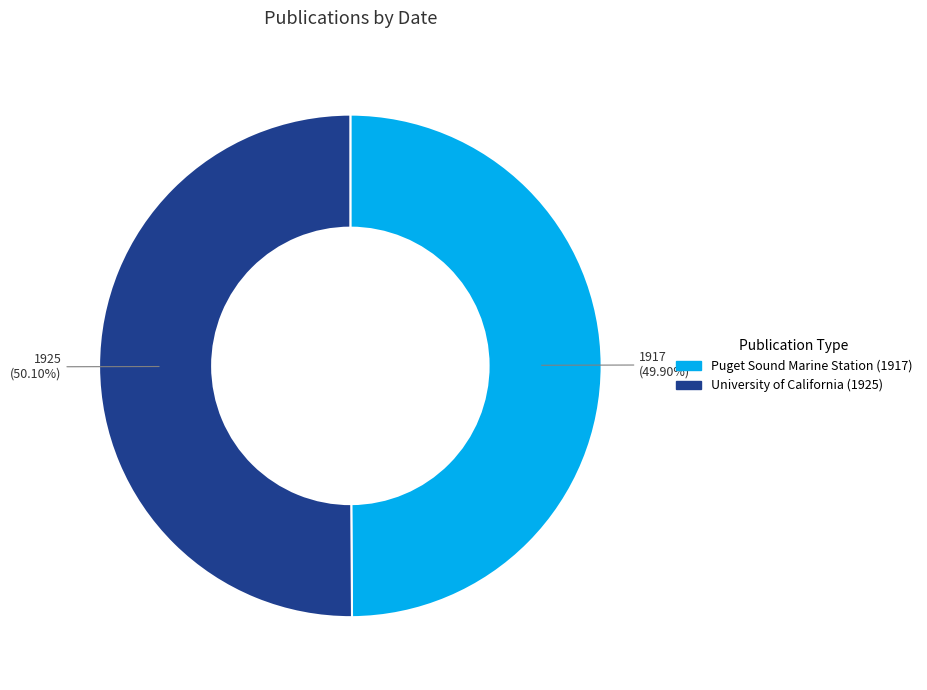

Does any single category account for the majority?

Yes